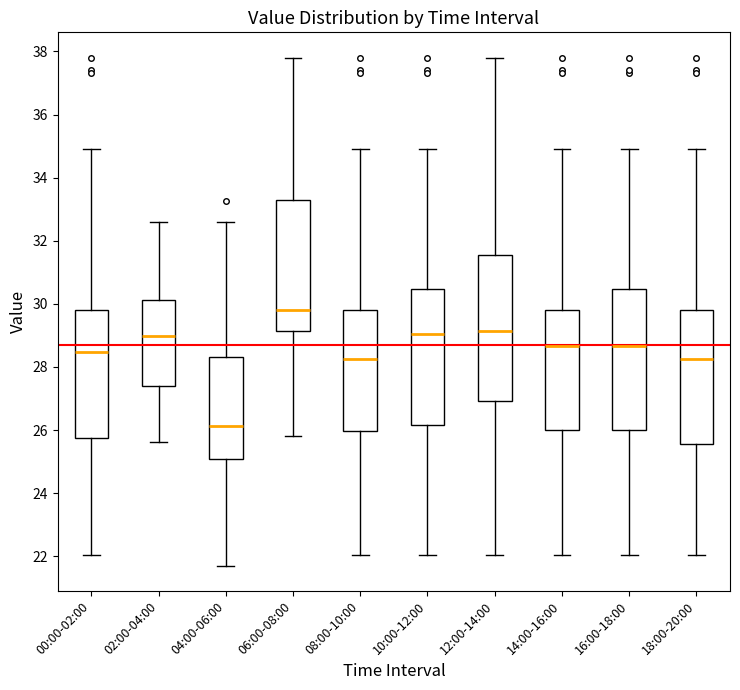

Where does the upper whisker of the box for 18:00-20:00 end on the y-axis? The values are not printed on the chart, so give them approximately, as read against the axis.

35.0